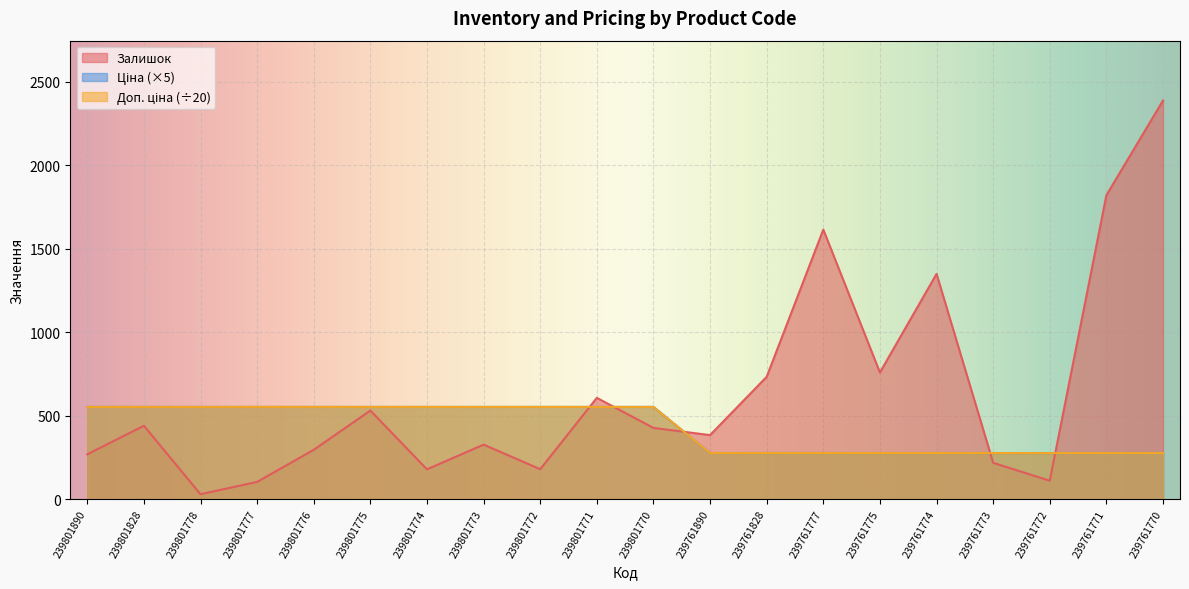

True or false: Доп. ціна and Ціна intersect in this chart.

False